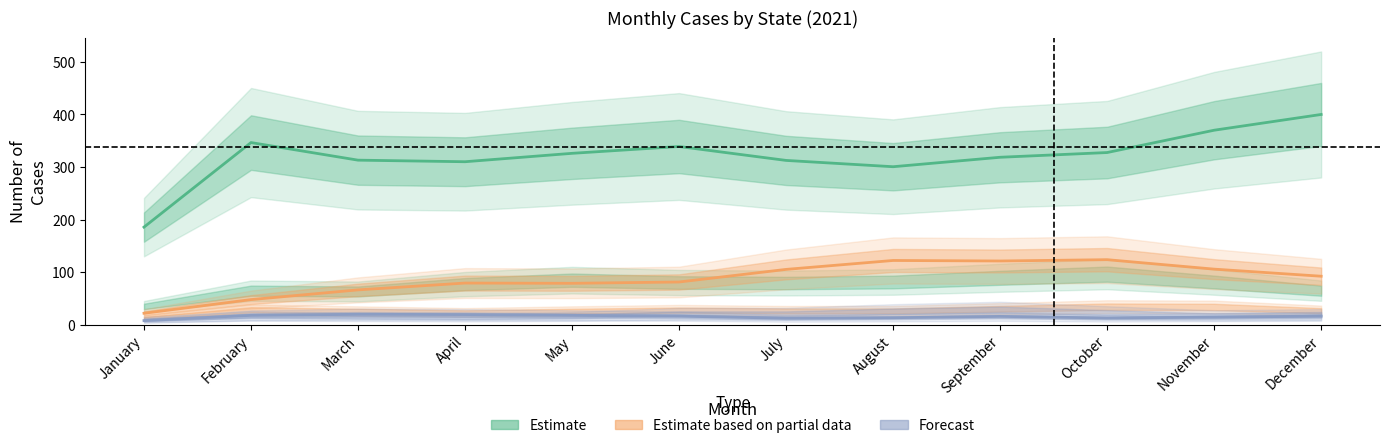

Reading left to right, extract all data points from this chart.

Estimate: 185.5	346.5	313.0	310.0	326.0	339.0	312.5	300.5	318.5	327.5	370.0	400.0
Estimate based on partial data: 21.5	47.5	66.0	79.0	78.5	81.0	105.0	122.0	121.0	123.5	105.5	92.0
Forecast: 7.5	17.5	19.5	19.0	17.5	16.0	12.0	13.0	15.5	12.5	14.0	16.0